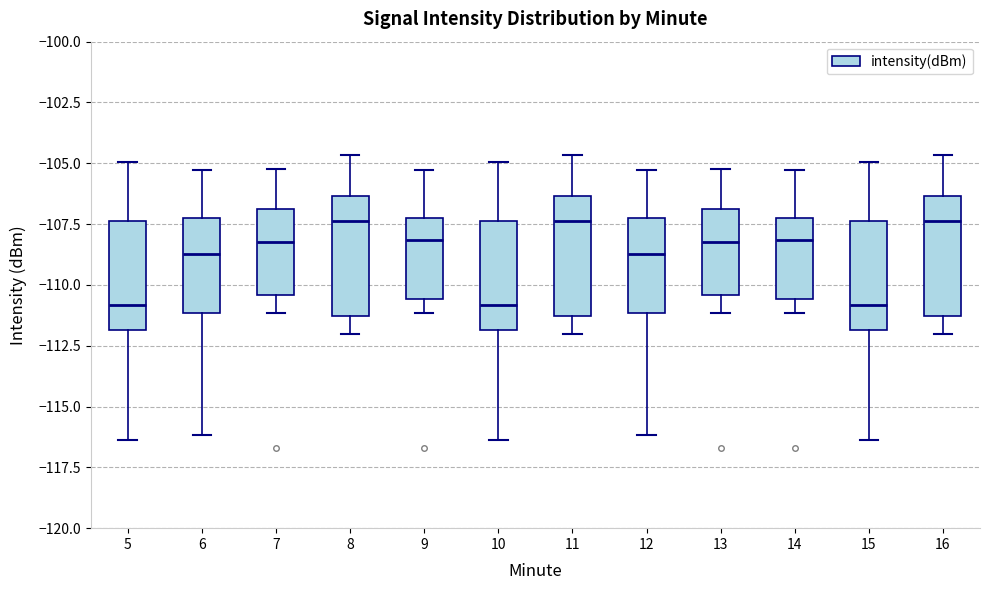

Reading left to right, read every box against the y-axis: the position of its median line, the range the box covers, and the ends of its whiskers. The values are not printed on the chart, so give them approximately, as read against the axis.

5: median -111.0, box -112.0 to -107.5, whiskers -116.5 to -105.0
6: median -108.5, box -111.0 to -107.0, whiskers -116.0 to -105.5
7: median -108.5, box -110.5 to -107.0, whiskers -111.0 to -105.5
8: median -107.5, box -111.5 to -106.5, whiskers -112.0 to -104.5
9: median -108.0, box -110.5 to -107.0, whiskers -111.0 to -105.5
10: median -111.0, box -112.0 to -107.5, whiskers -116.5 to -105.0
11: median -107.5, box -111.5 to -106.5, whiskers -112.0 to -104.5
12: median -108.5, box -111.0 to -107.0, whiskers -116.0 to -105.5
13: median -108.5, box -110.5 to -107.0, whiskers -111.0 to -105.5
14: median -108.0, box -110.5 to -107.0, whiskers -111.0 to -105.5
15: median -111.0, box -112.0 to -107.5, whiskers -116.5 to -105.0
16: median -107.5, box -111.5 to -106.5, whiskers -112.0 to -104.5